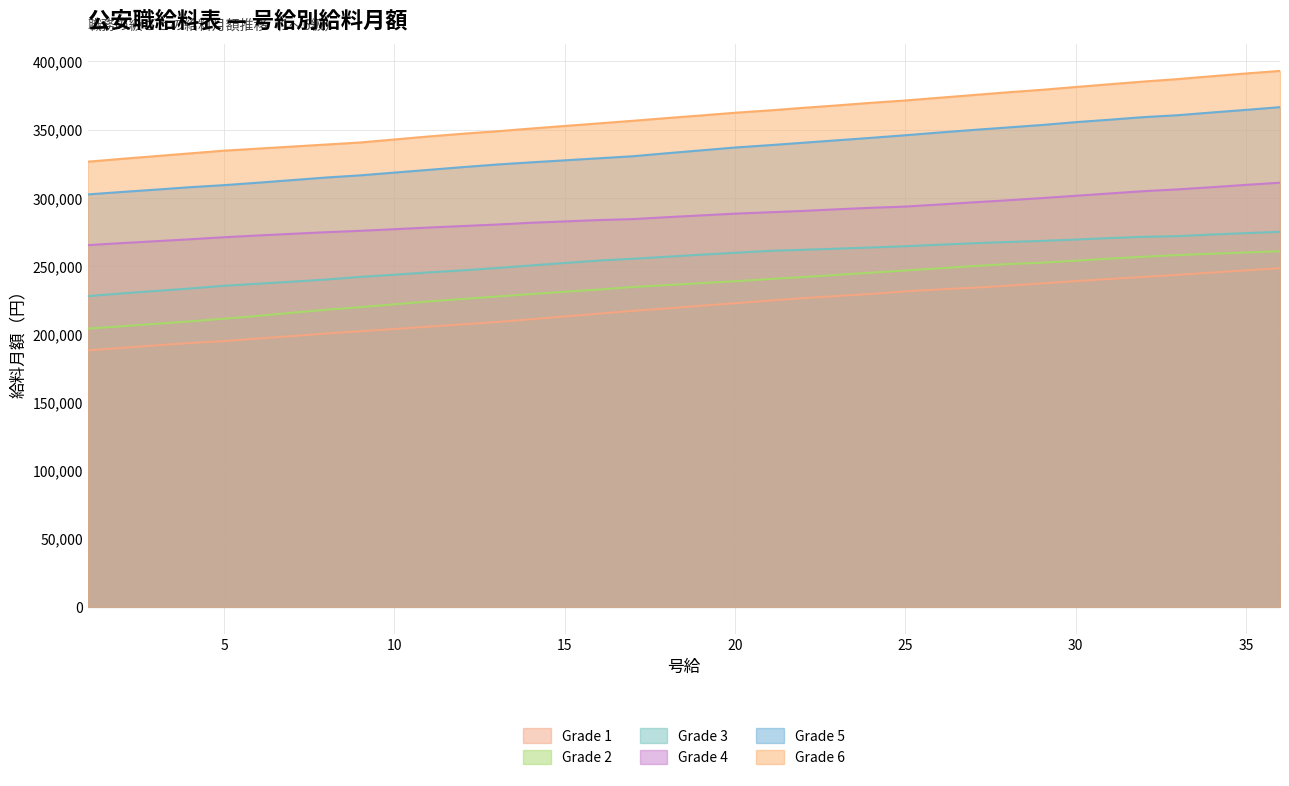

Read the Grade 1 value at 25, to the nearest 50.

231400